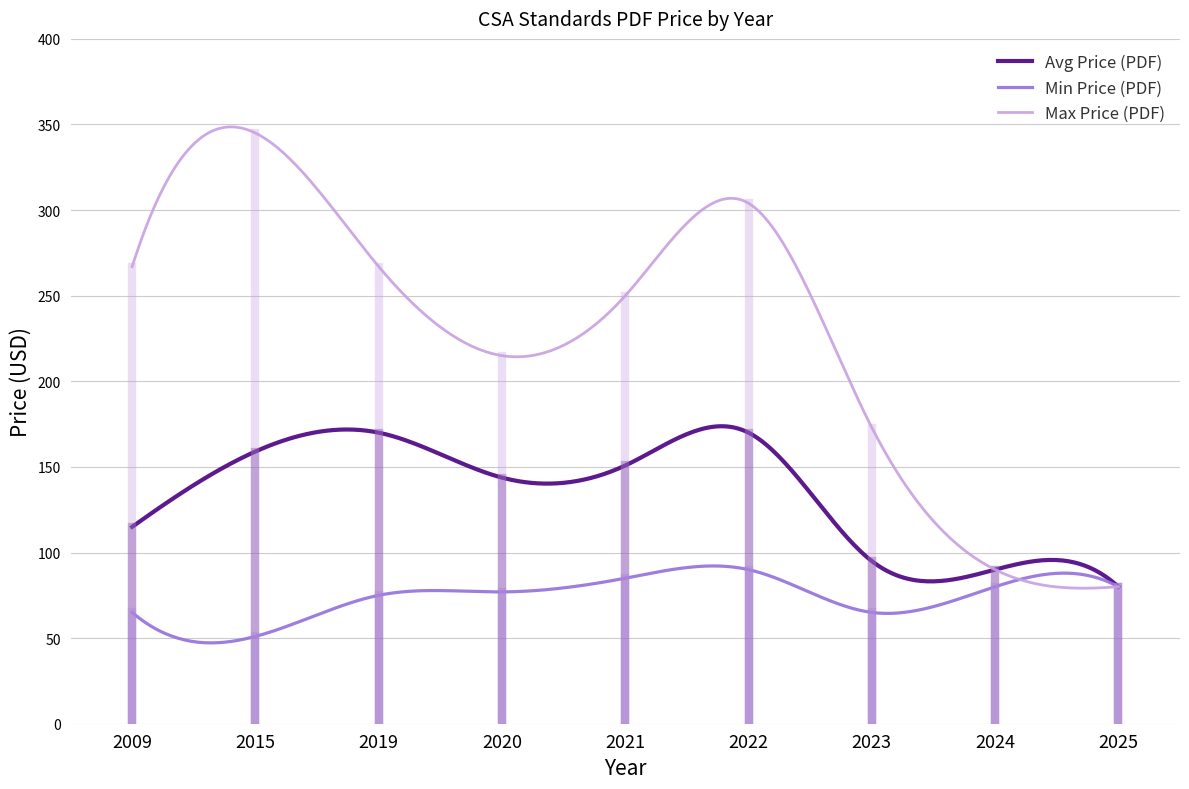

Which series has the widest spread of values?

Max Price (PDF)